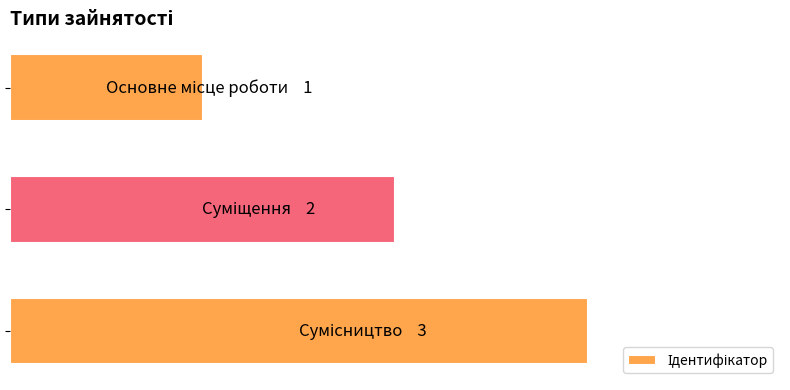

How many values exceed 2?

1